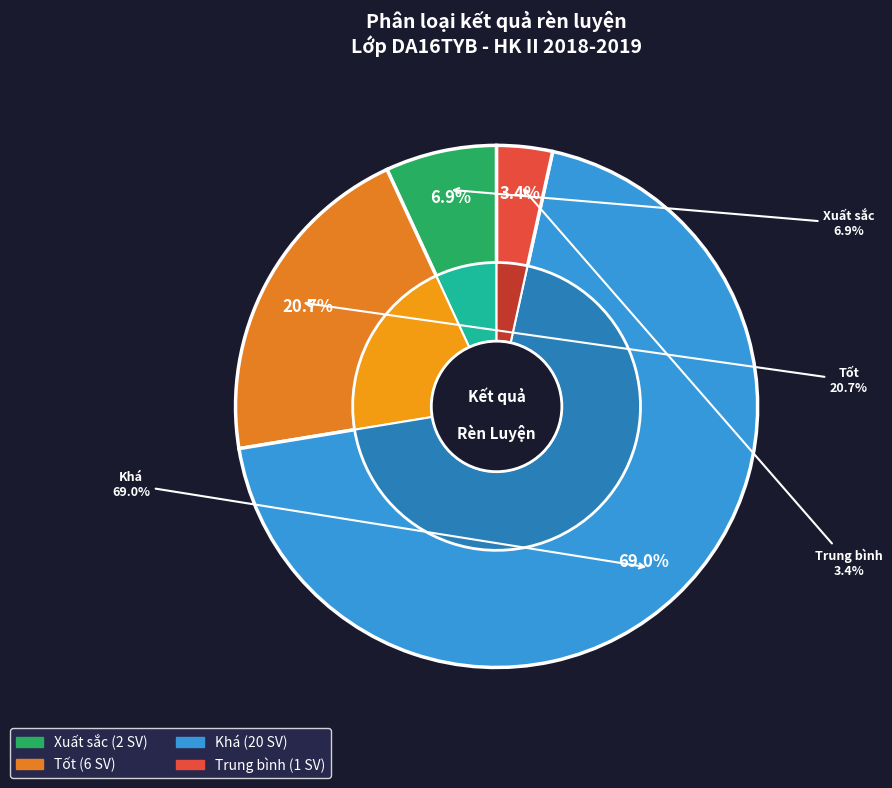

Is it true that Xuất sắc is 15% of the pie?

False